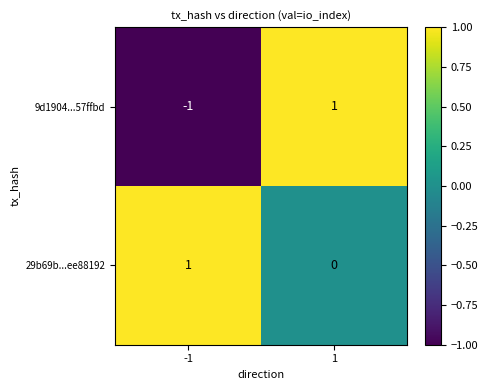

The 9d1904...57ffbd series shows -1 at -1. True or false?

True